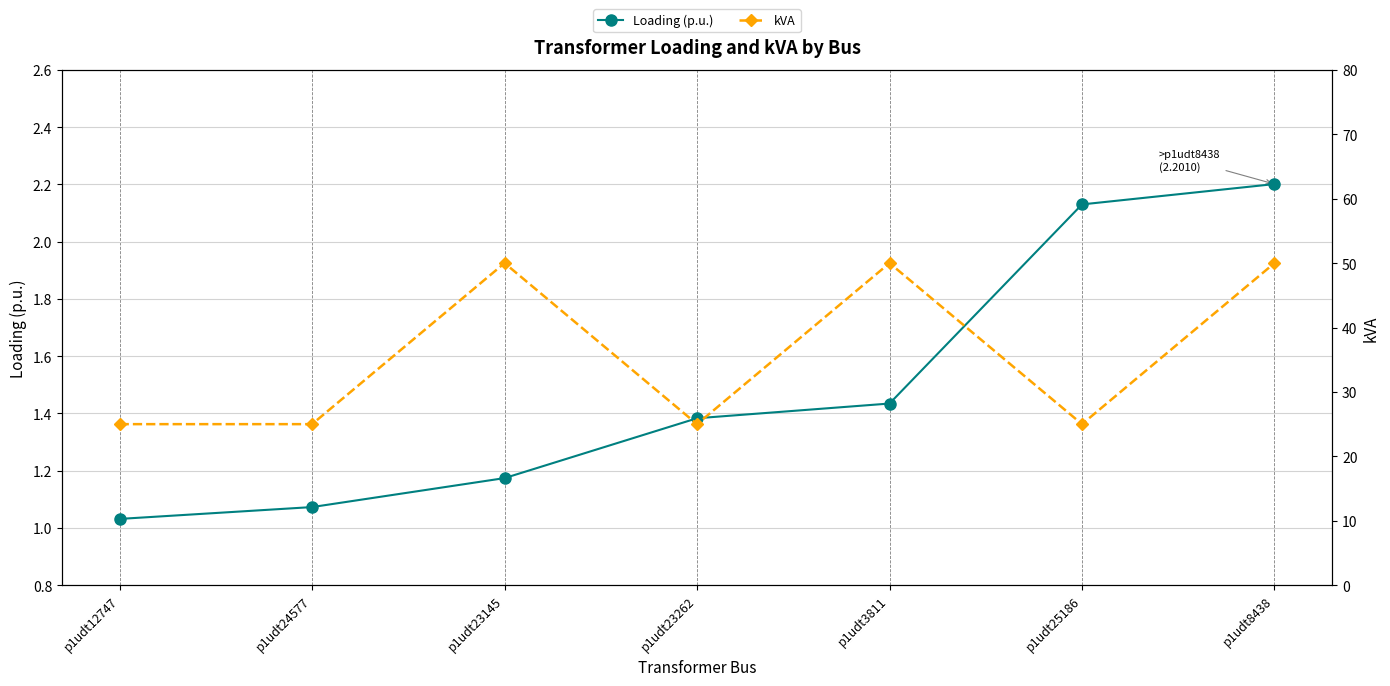

The Loading (p.u.) series shows 1.7 at p1udt24577. True or false?

False